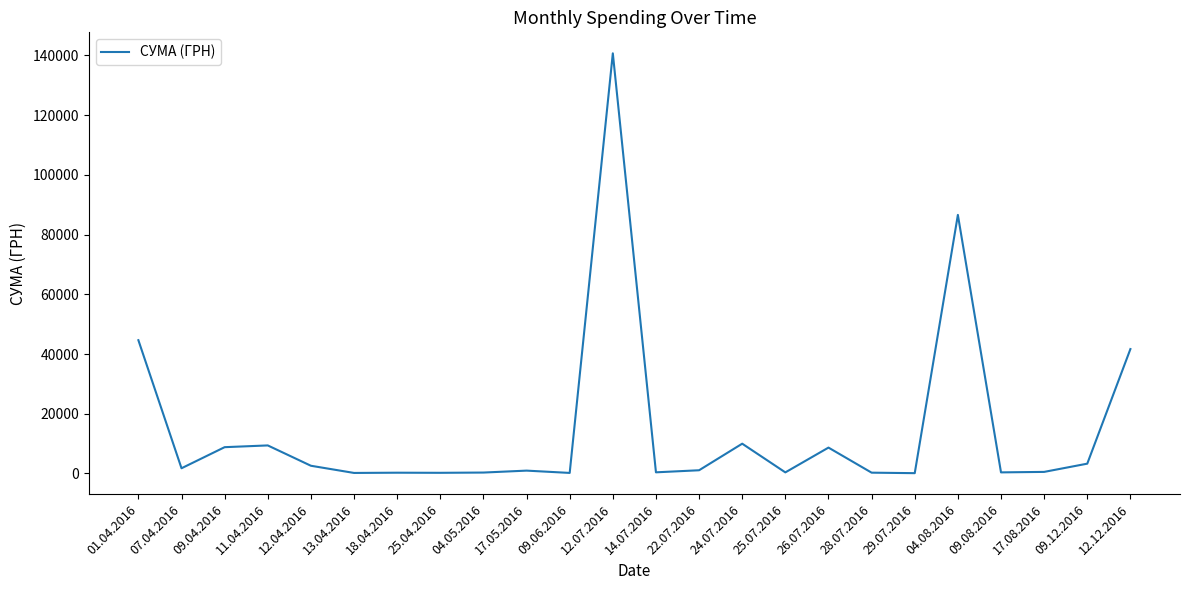

Approximately how many times larger is the value at 12.12.2016 compared to 09.12.2016?

12.7